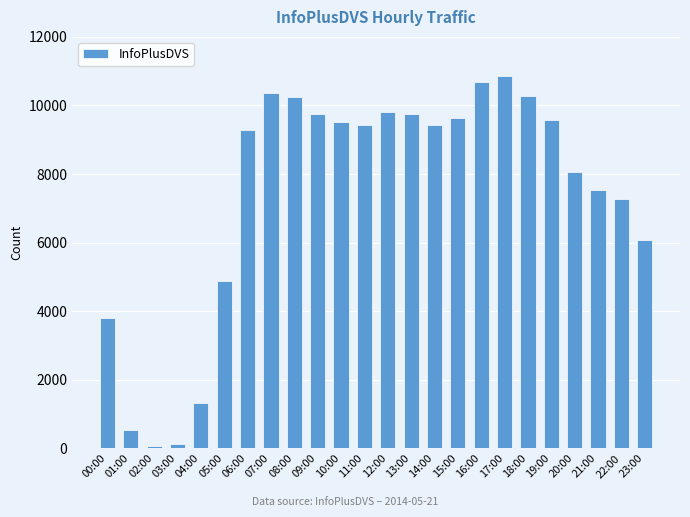

What is the difference between the maximum and second lowest values?

10737